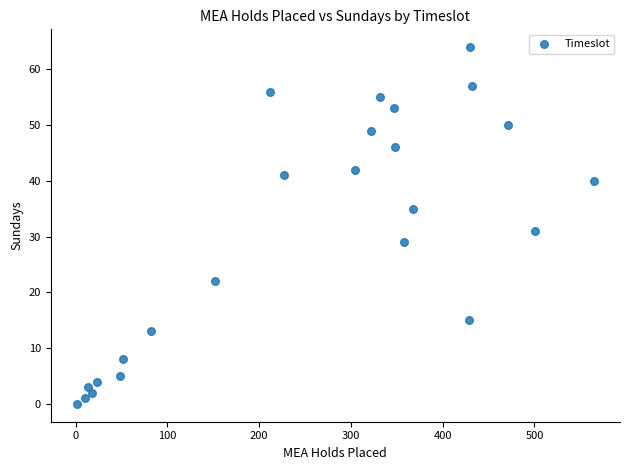

What is the range of X values (max minus min)?

564